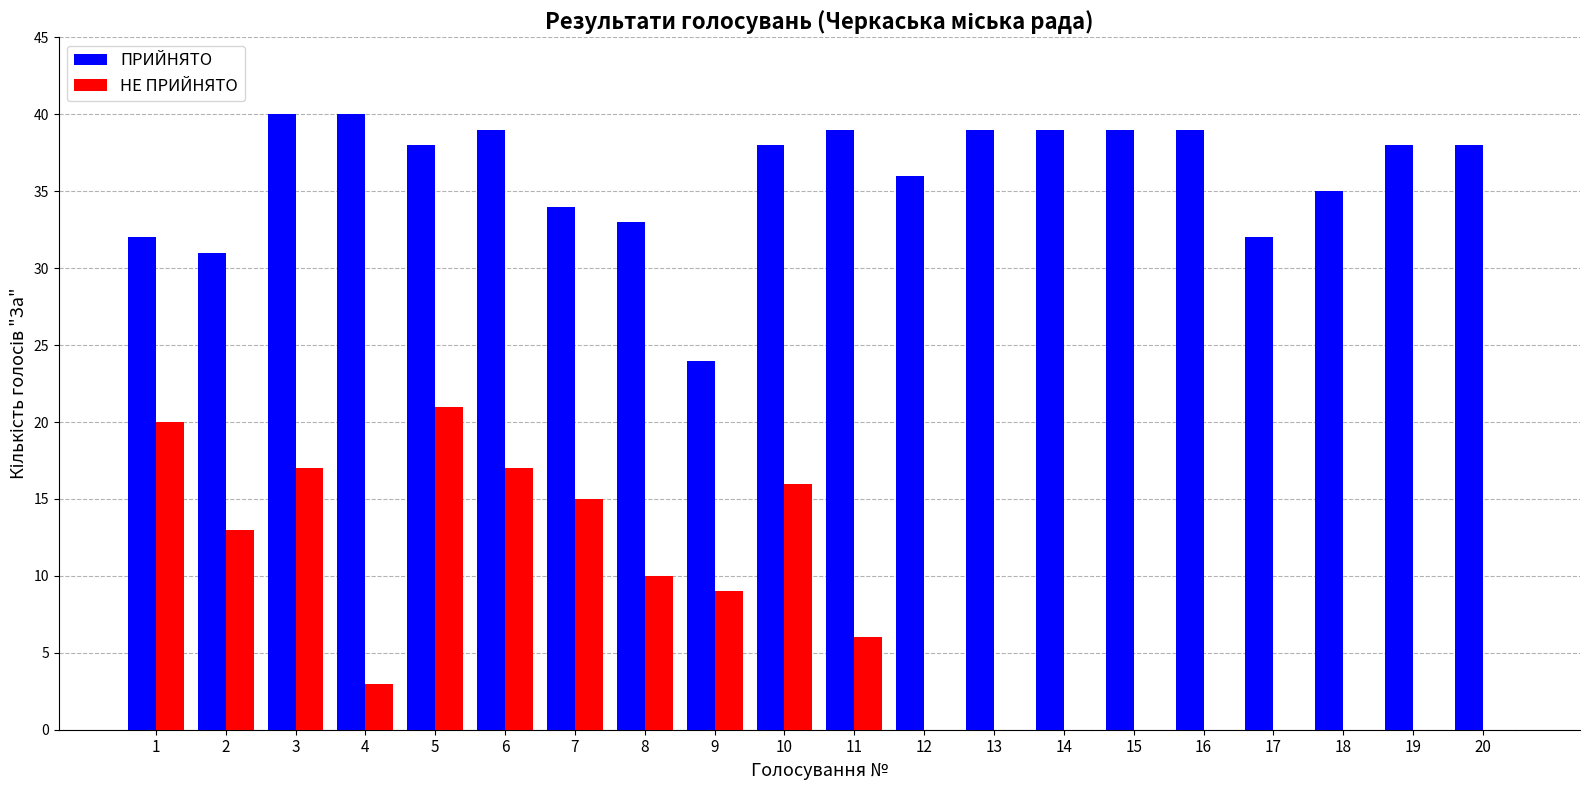

At which category is the sum across all series the highest?

5